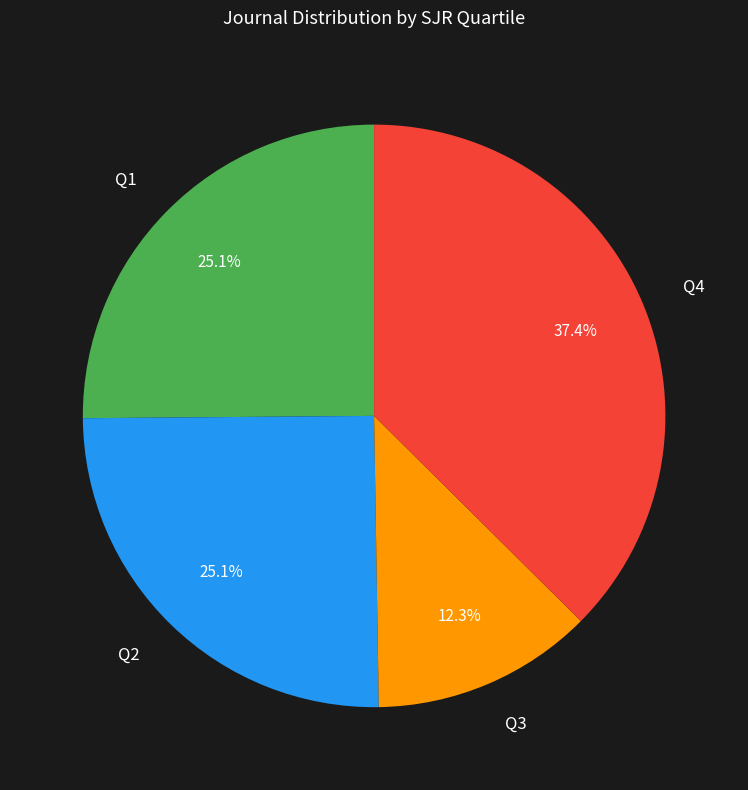

To the nearest percent, what percentage of the pie is Q1?

25%